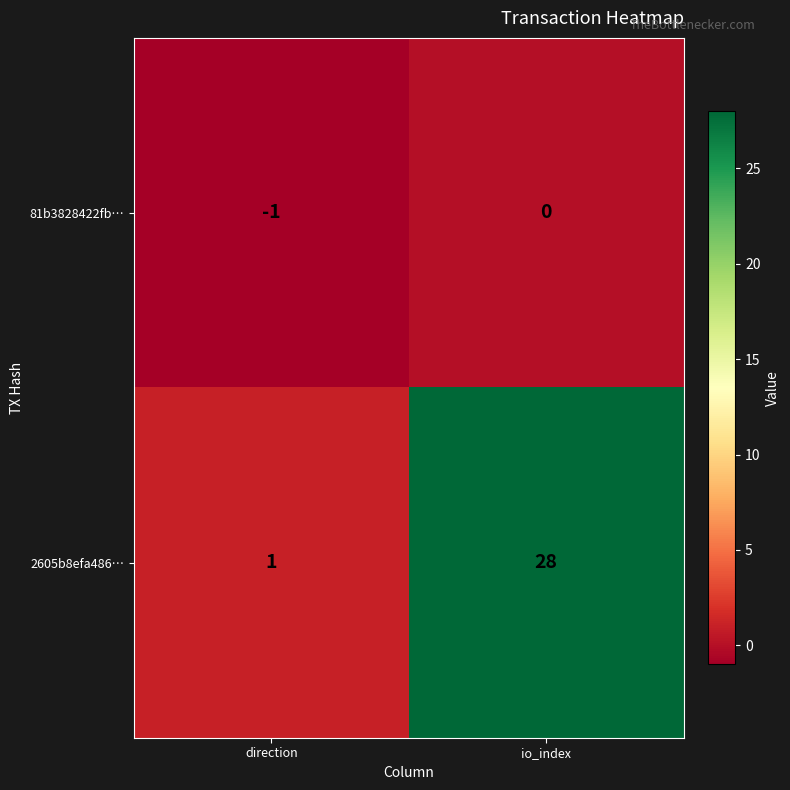

Reading right to left, what are all the values shown in this chart?

81b3828422fb…: io_index=0	direction=-1
2605b8efa486…: io_index=28	direction=1